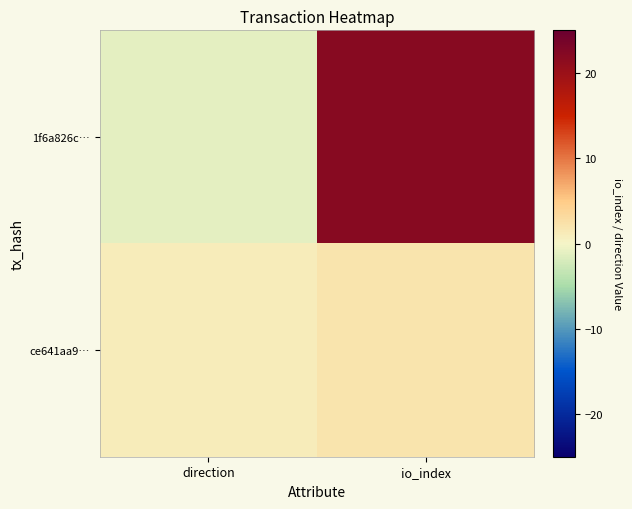

Rank the series by their average value, from lowest to highest.

ce641aa9…, 1f6a826c…